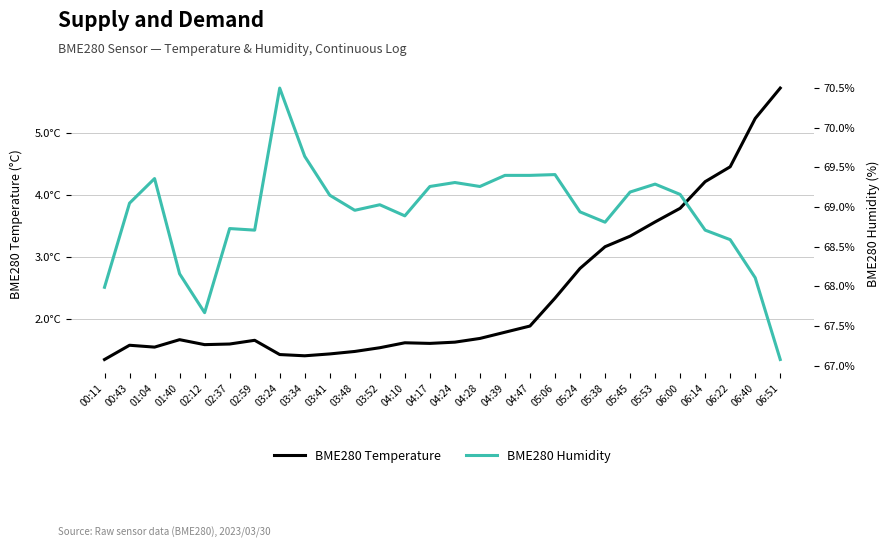

Reading right to left, transcribe all the data shown in this chart.

BME280 Temperature: 5.7	5.2	4.5	4.2	3.8	3.6	3.3	3.2	2.8	2.3	1.9	1.8	1.7	1.6	1.6	1.6	1.5	1.5	1.4	1.4	1.4	1.6	1.6	1.6	1.7	1.5	1.6	1.3
BME280 Humidity: 67.1	68.1	68.6	68.7	69.2	69.3	69.2	68.8	68.9	69.4	69.4	69.4	69.3	69.3	69.3	68.9	69.0	69.0	69.2	69.6	70.5	68.7	68.7	67.7	68.2	69.4	69.0	68.0